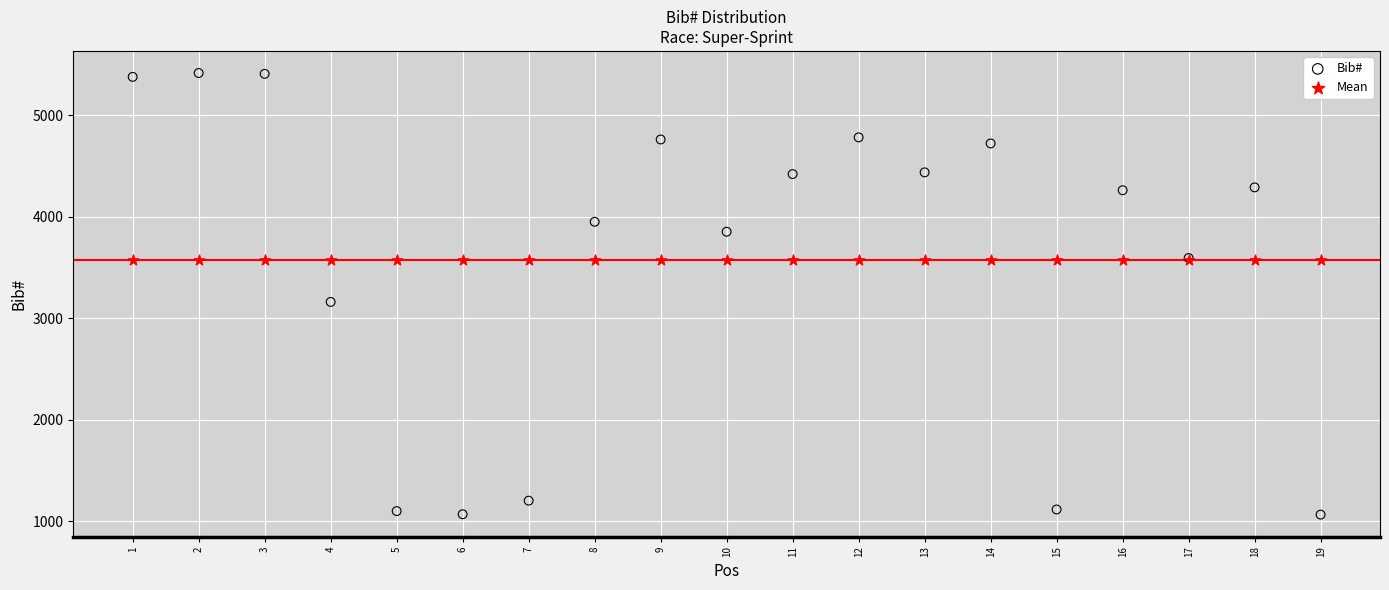

Which series reaches the minimum Y coordinate?

Bib#